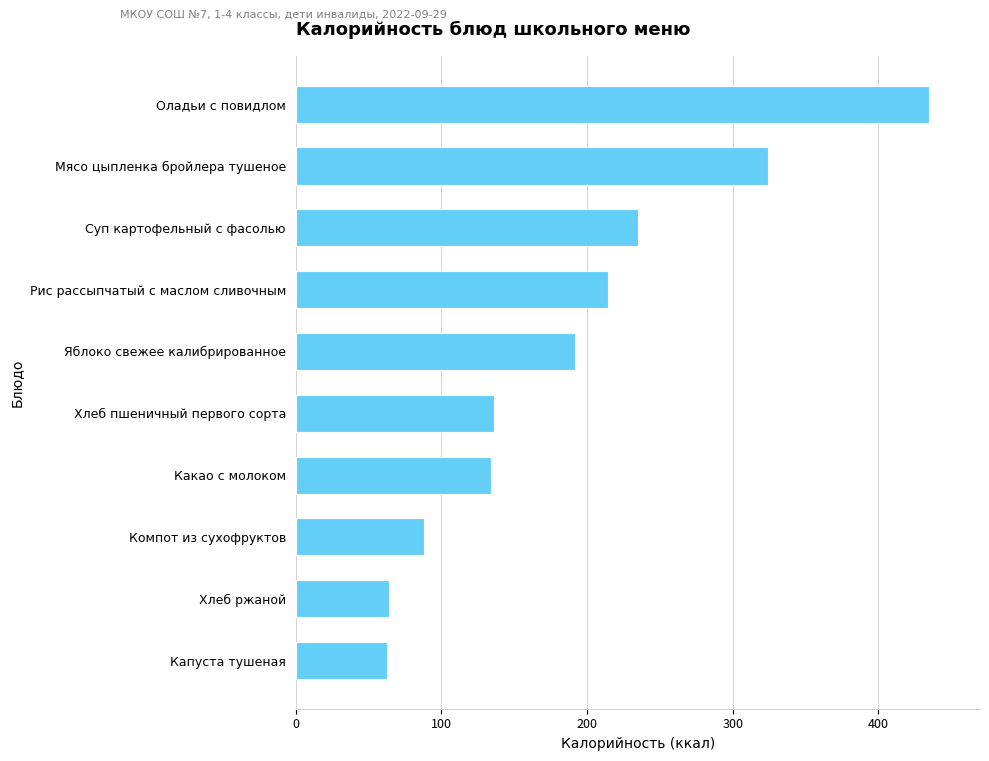

What is the sum of the values at Яблоко свежее калибрированное and Суп картофельный с фасолью?

427.1